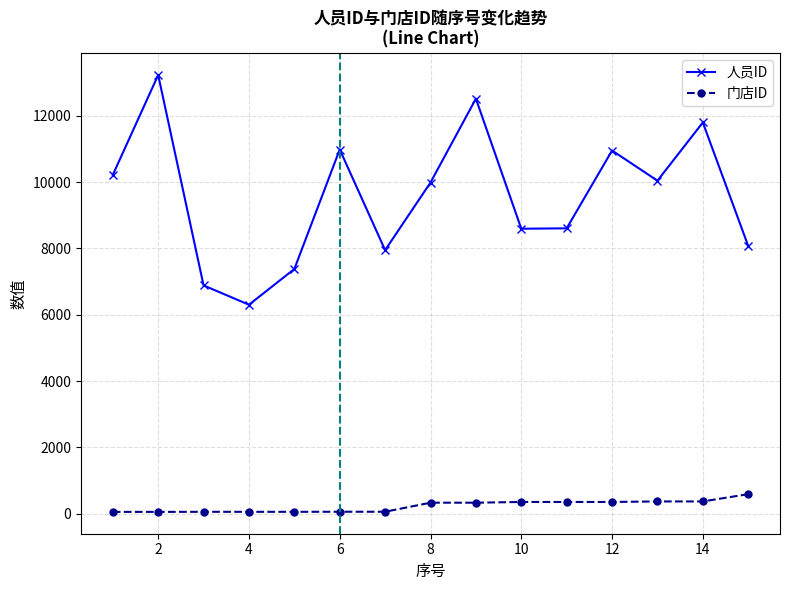

Rank the series by their maximum value, from highest to lowest.

人员ID, 门店ID